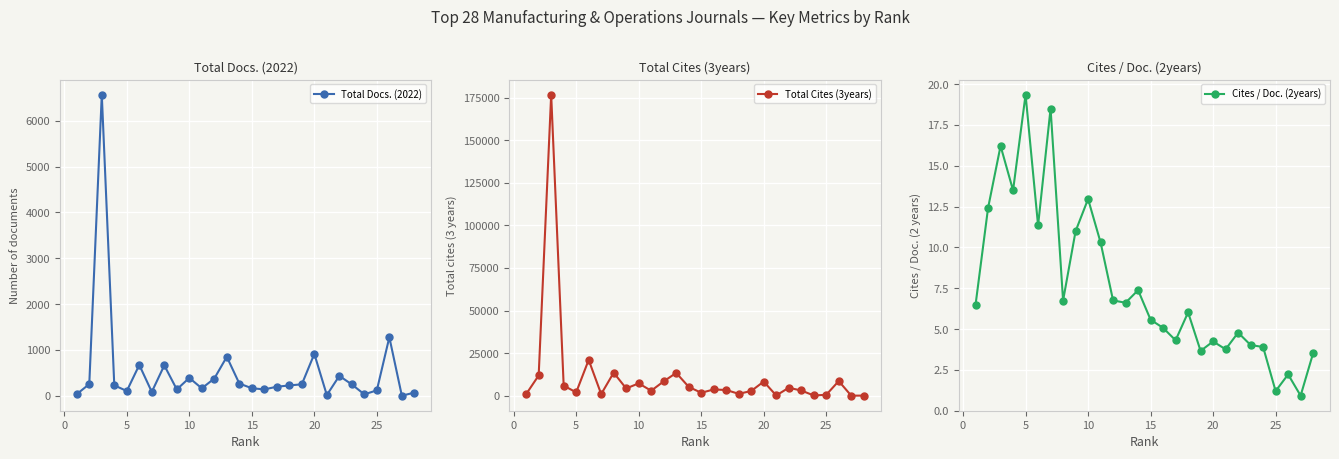

Which series has the largest range (max minus min)?

Total Cites (3years)